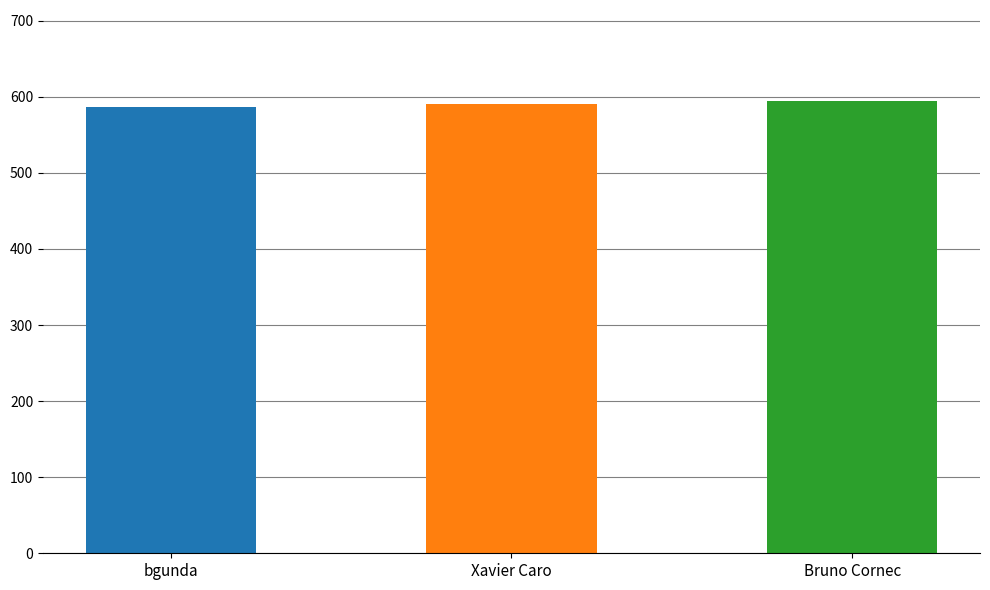

What is the change in value from bgunda to Bruno Cornec?

+8